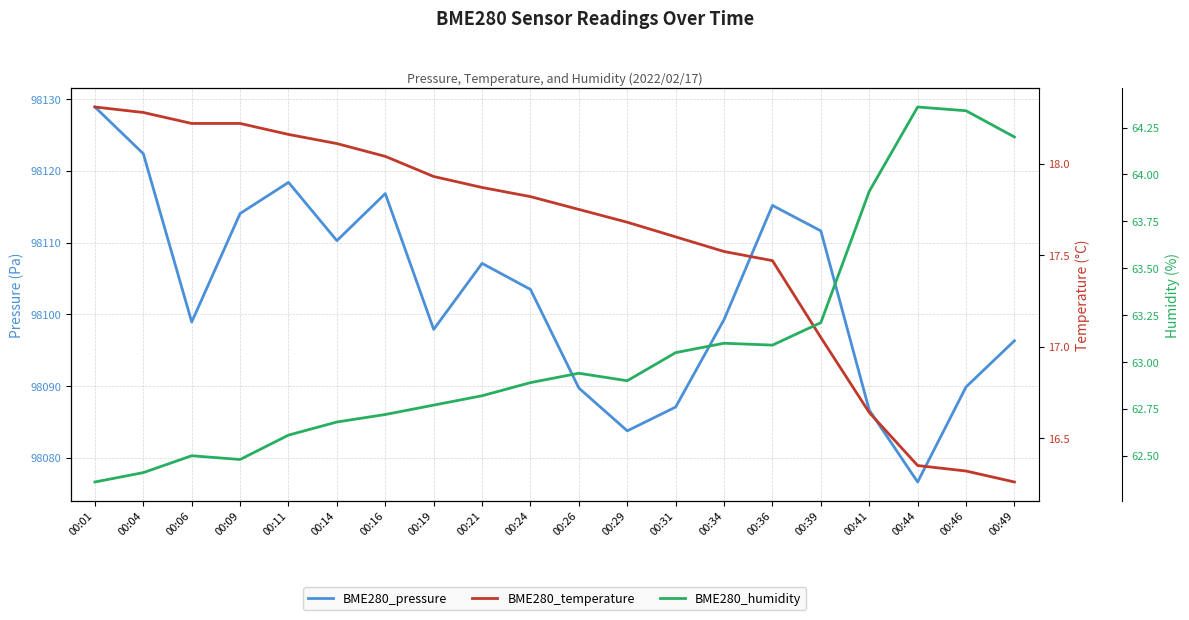

Which series has the largest range (max minus min)?

BME280_pressure